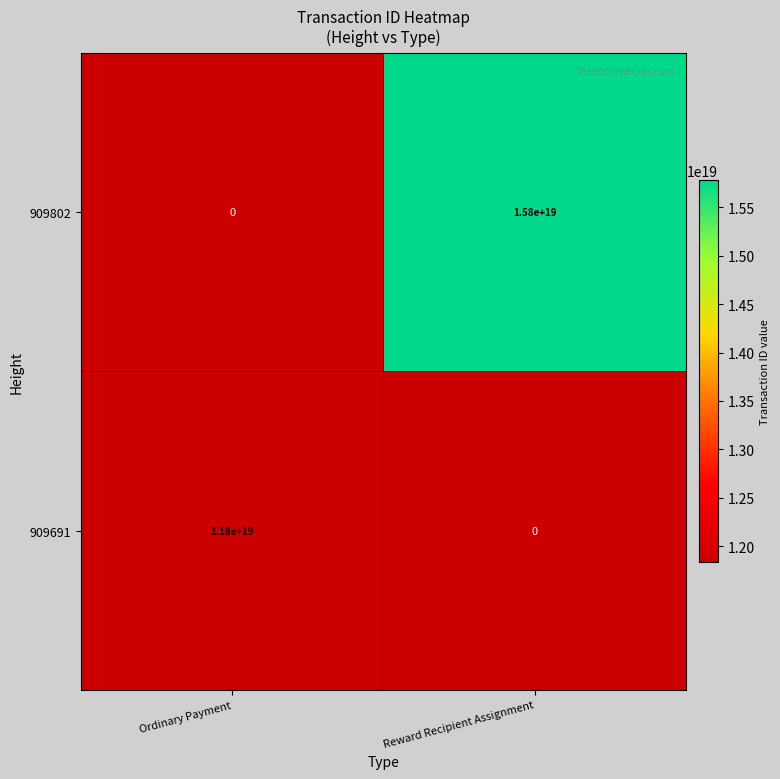

Between Ordinary Payment and Reward Recipient Assignment, which is larger?

Reward Recipient Assignment